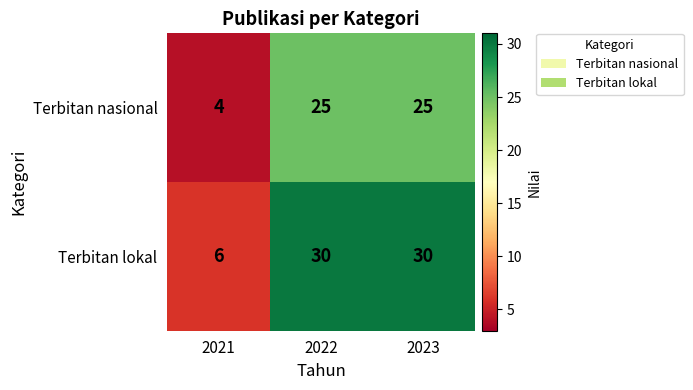

At 2021, list the series in order from smallest to largest.

Terbitan nasional, Terbitan lokal